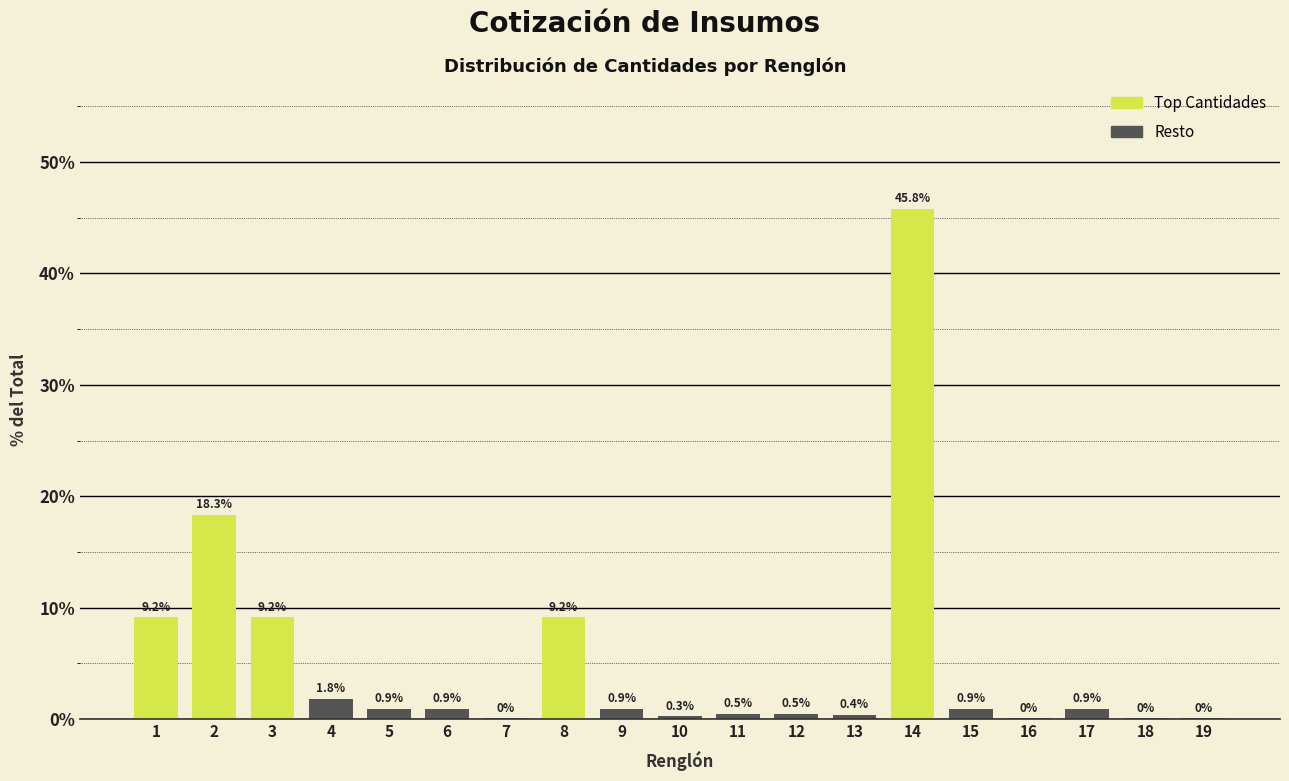

What is the sum of the values at 9 and 19?

1.0